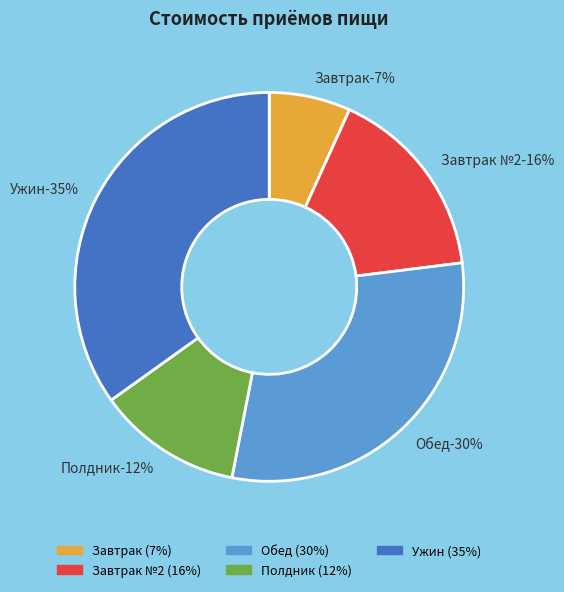

To the nearest percent, what percentage of the pie is Ужин?

35%